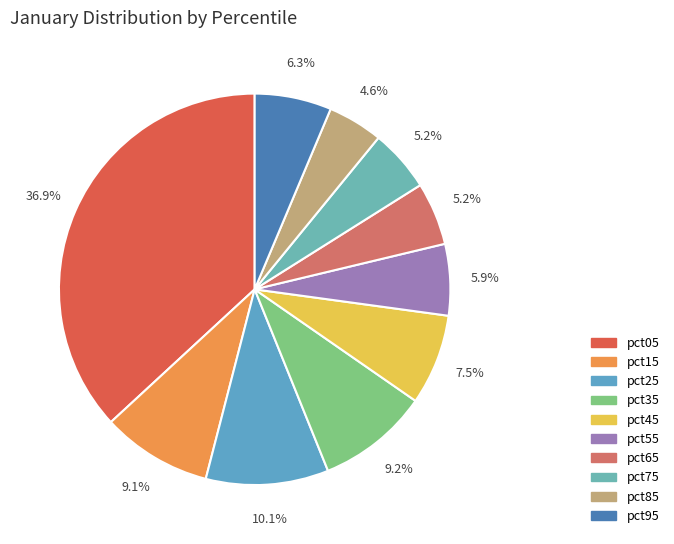

Count the number of slices in the pie.

10